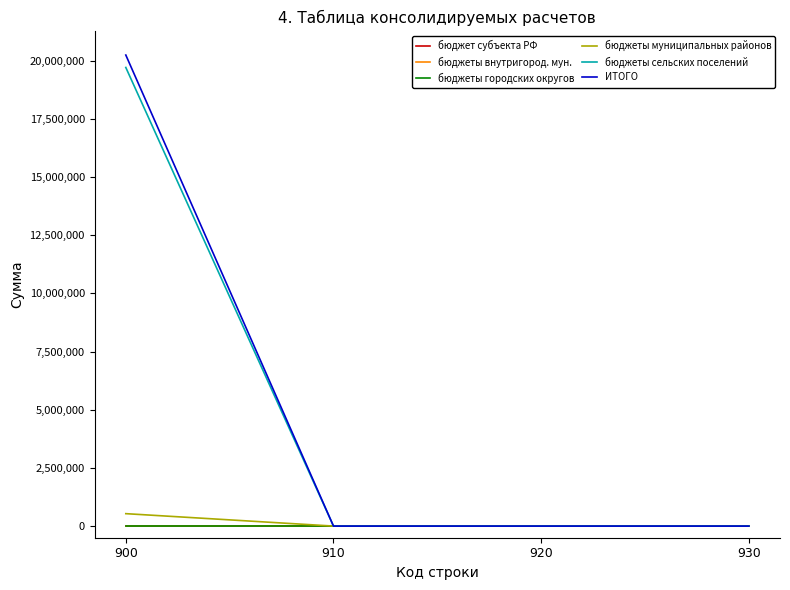

Does the chart display data point markers on the line(s)?

No